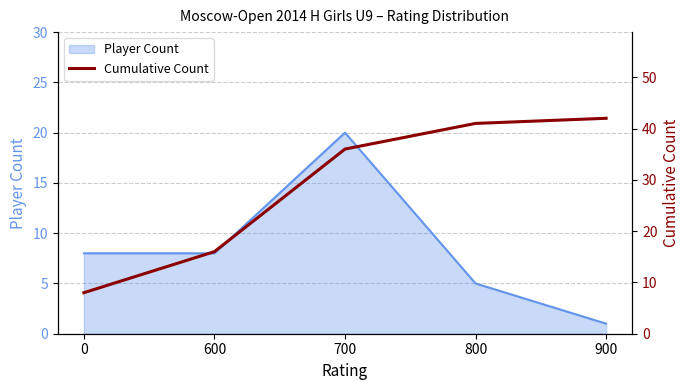

What is the greatest value displayed?

42